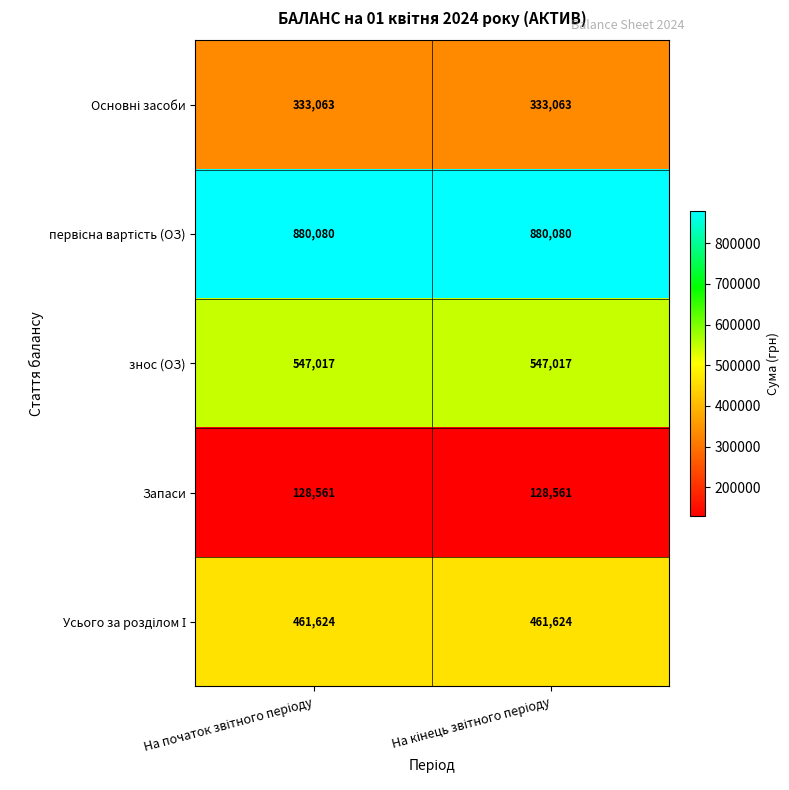

What is the average value of the Запаси series?

128561